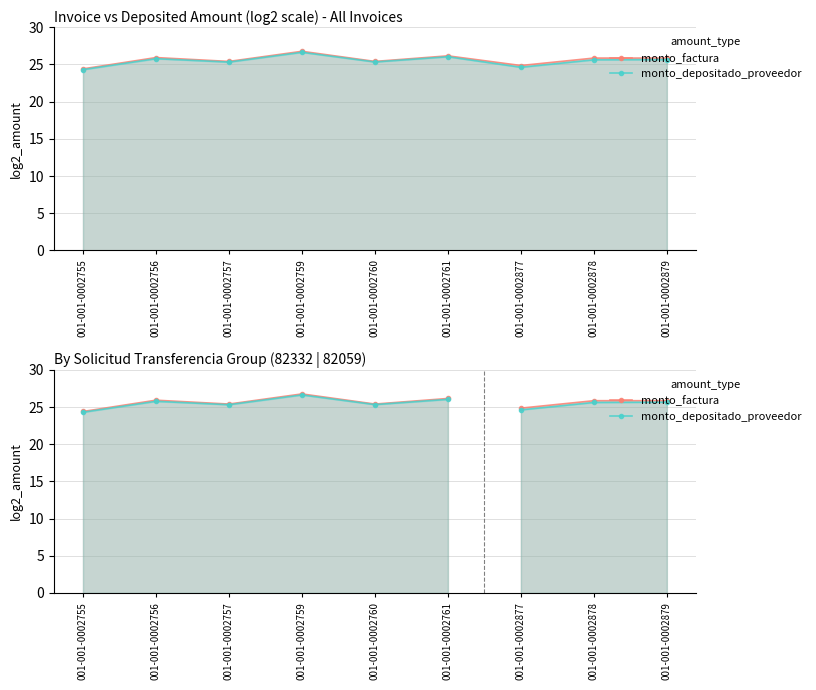

At which label is monto_factura closest to 25?

001-001-0002757